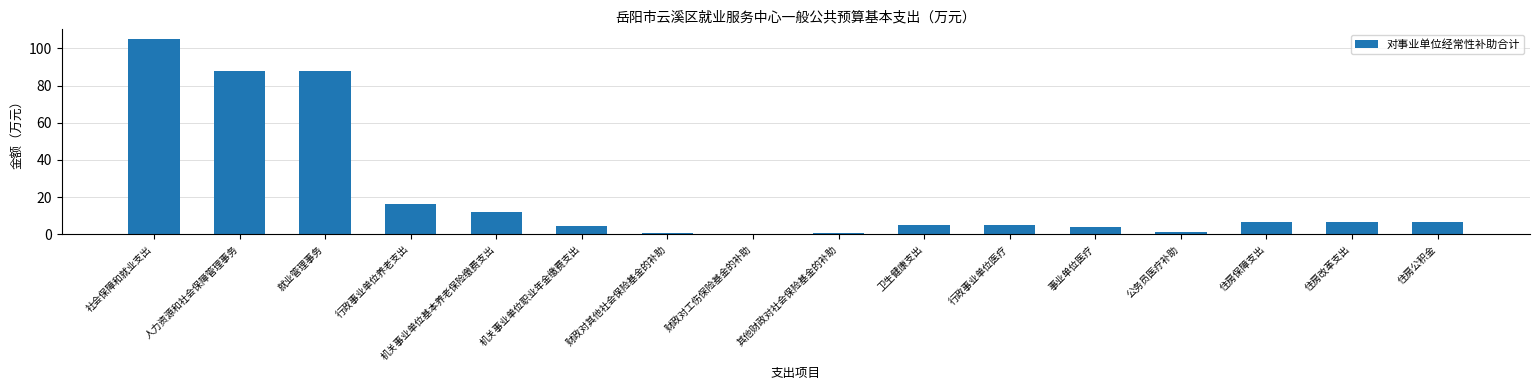

What is the change in value from 就业管理事务 to 财政对工伤保险基金的补助?

-87.6